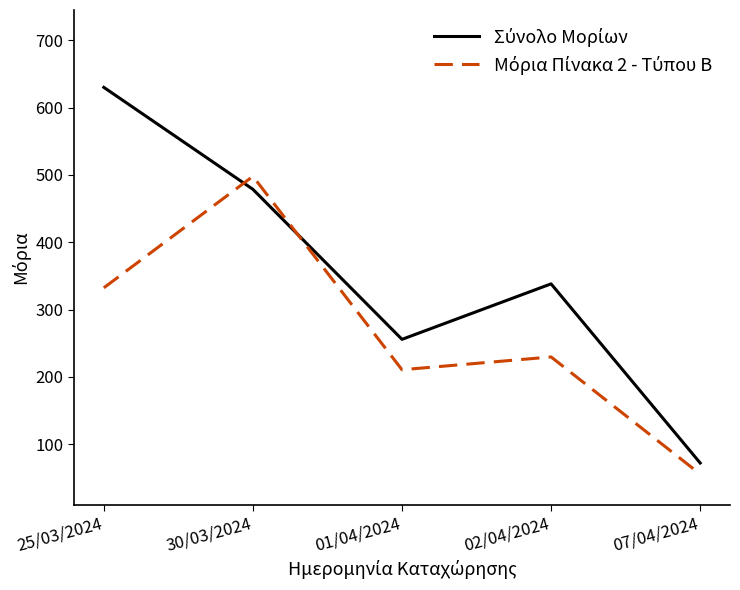

Which label corresponds to the smallest value in the chart?

07/04/2024